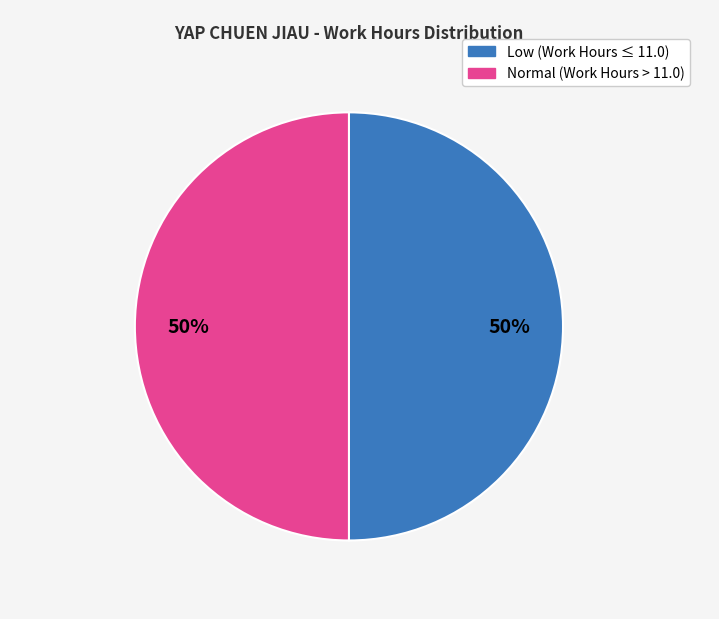

To the nearest percent, what is the average slice percentage?

50%